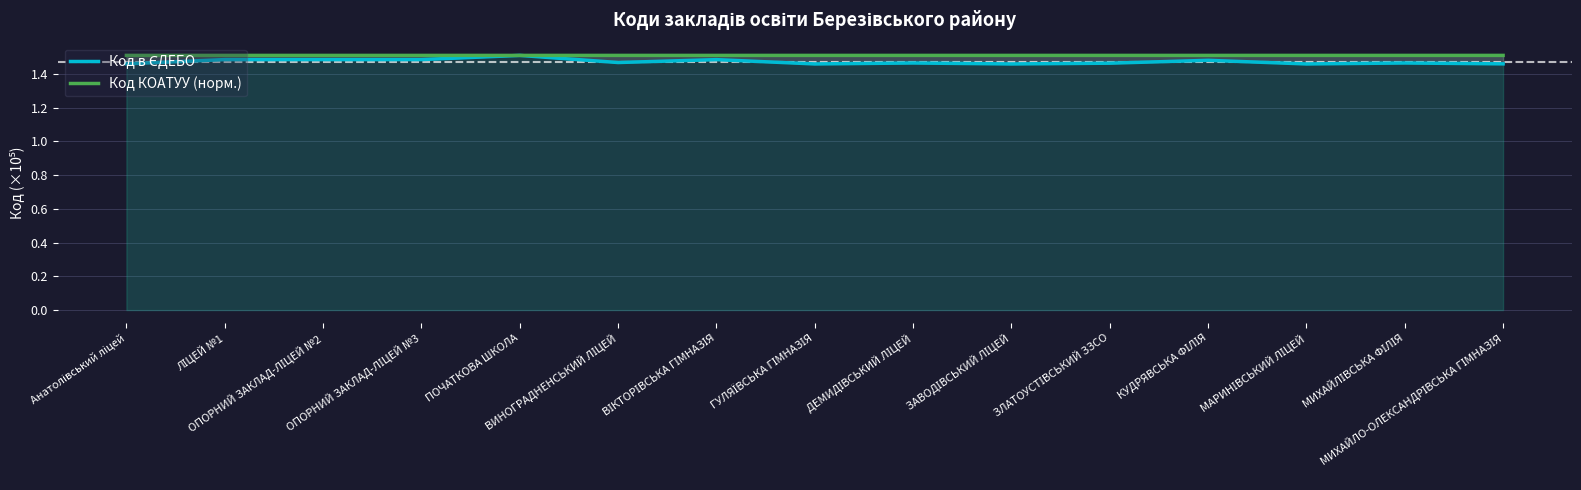

At which category is the sum across all series the highest?

ПОЧАТКОВА ШКОЛА